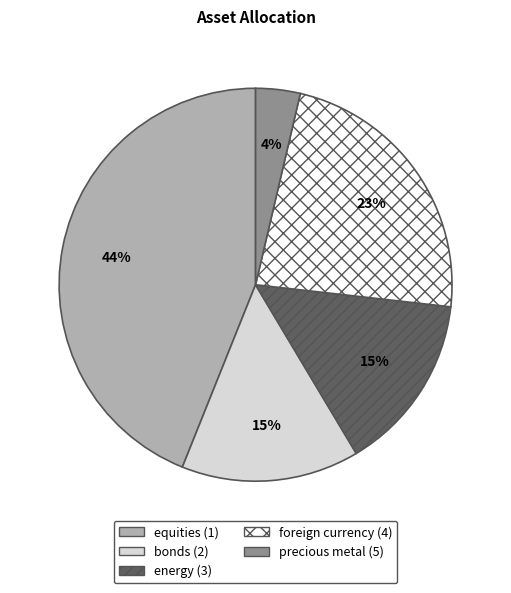

To the nearest percent, what is the average slice percentage?

20%